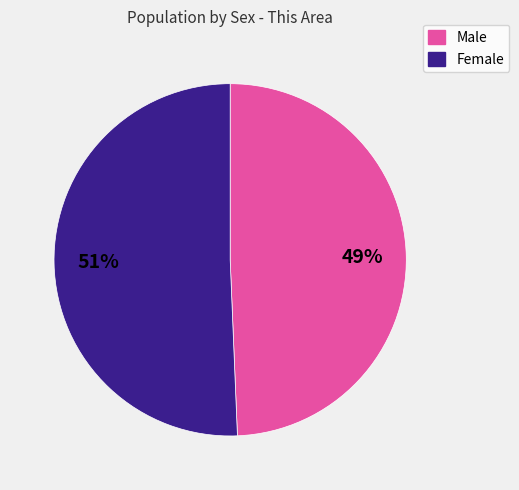

What is the ratio of the value at Female to the value at Male?

1.0